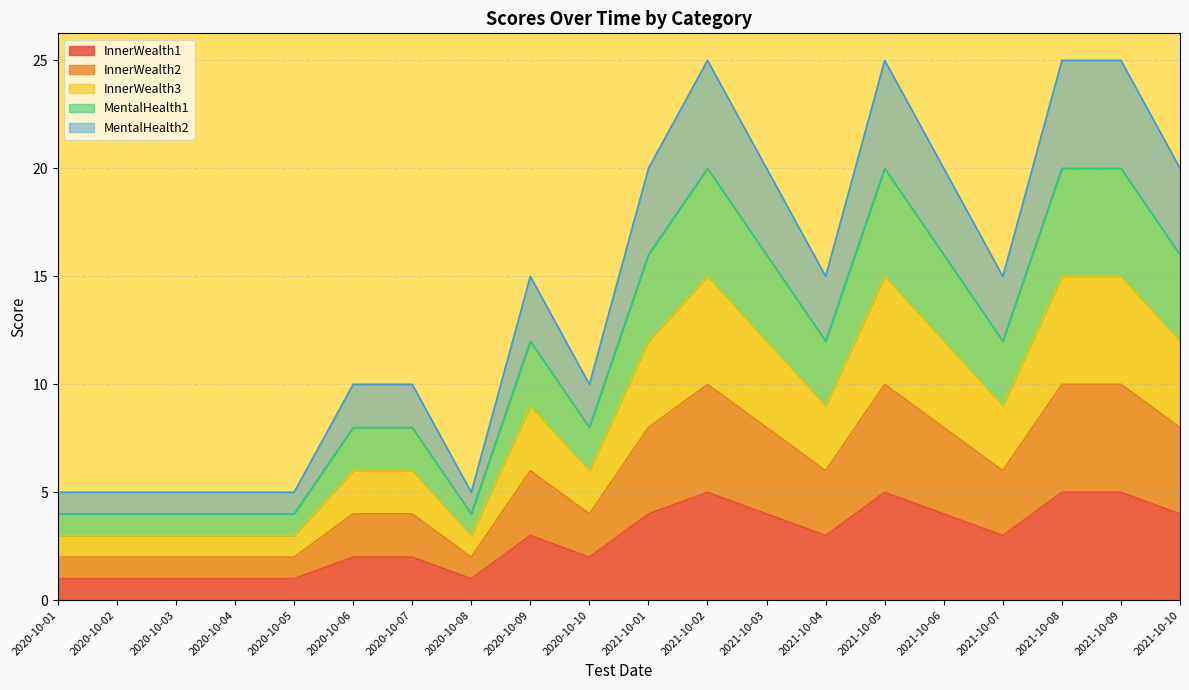

Which category has the lowest value across all series?

2020-10-01